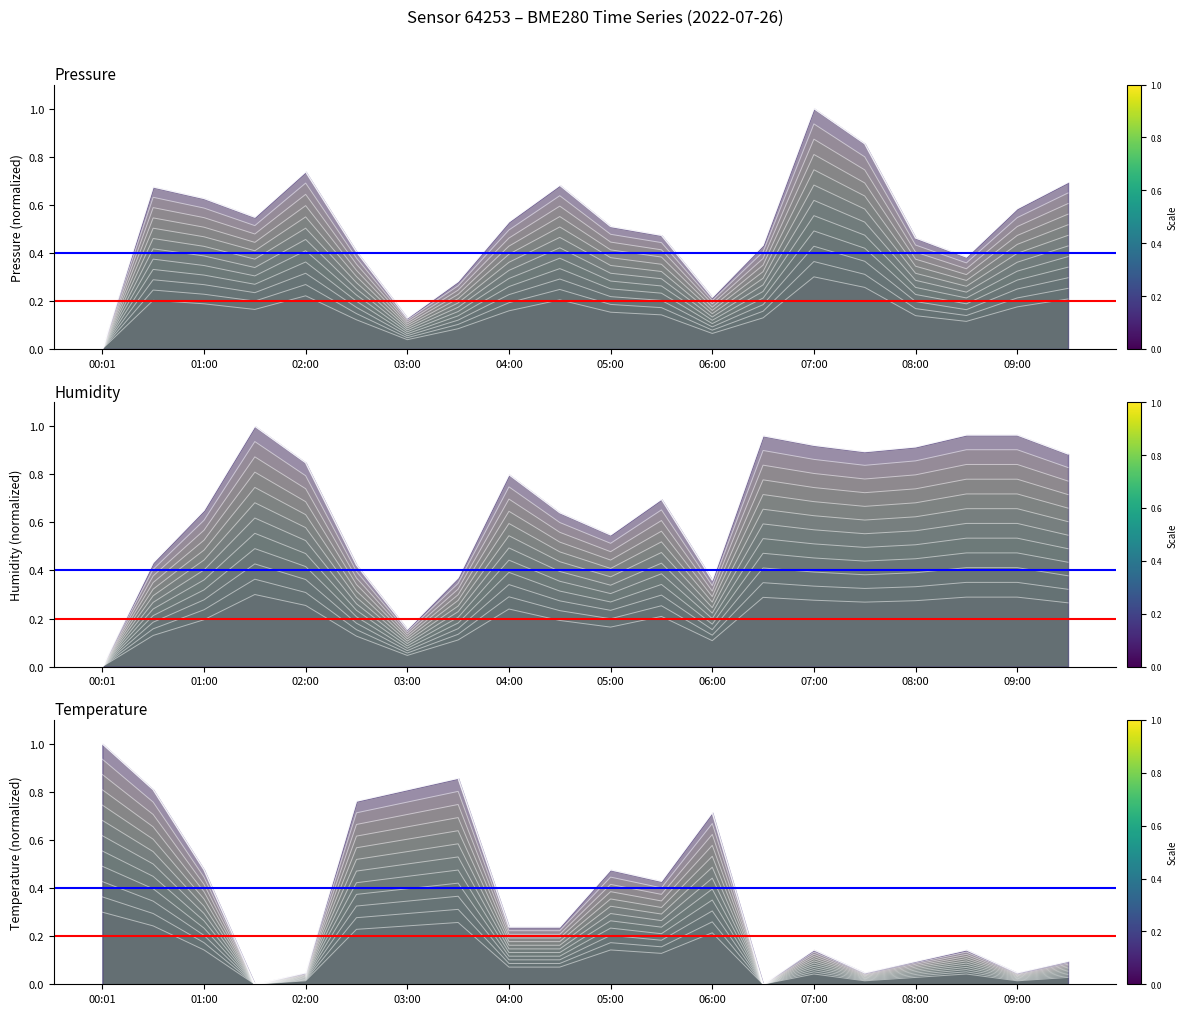

Reading right to left, list all the values displayed in this chart.

pressure: 0.6	0.5	0.3	0.4	0.7	0.8	0.3	0.2	0.4	0.4	0.6	0.4	0.2	0.1	0.3	0.6	0.4	0.5	0.5	0.0
humidity: 0.3	0.3	0.3	0.3	0.3	0.3	0.3	0.1	0.2	0.2	0.2	0.2	0.1	0.0	0.1	0.3	0.3	0.2	0.1	0.0
temperature: 0.0	0.0	0.1	0.0	0.0	0.1	0.0	0.3	0.2	0.2	0.1	0.1	0.4	0.3	0.3	0.0	0.0	0.2	0.3	0.4